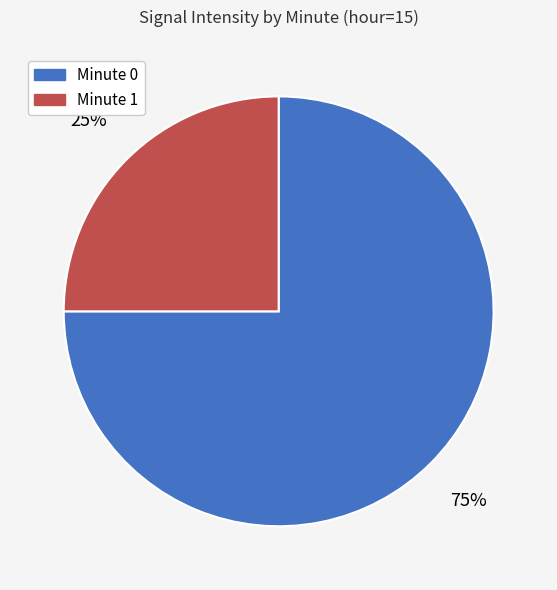

To the nearest percent, what is the difference between the largest and smallest slice percentages?

50%